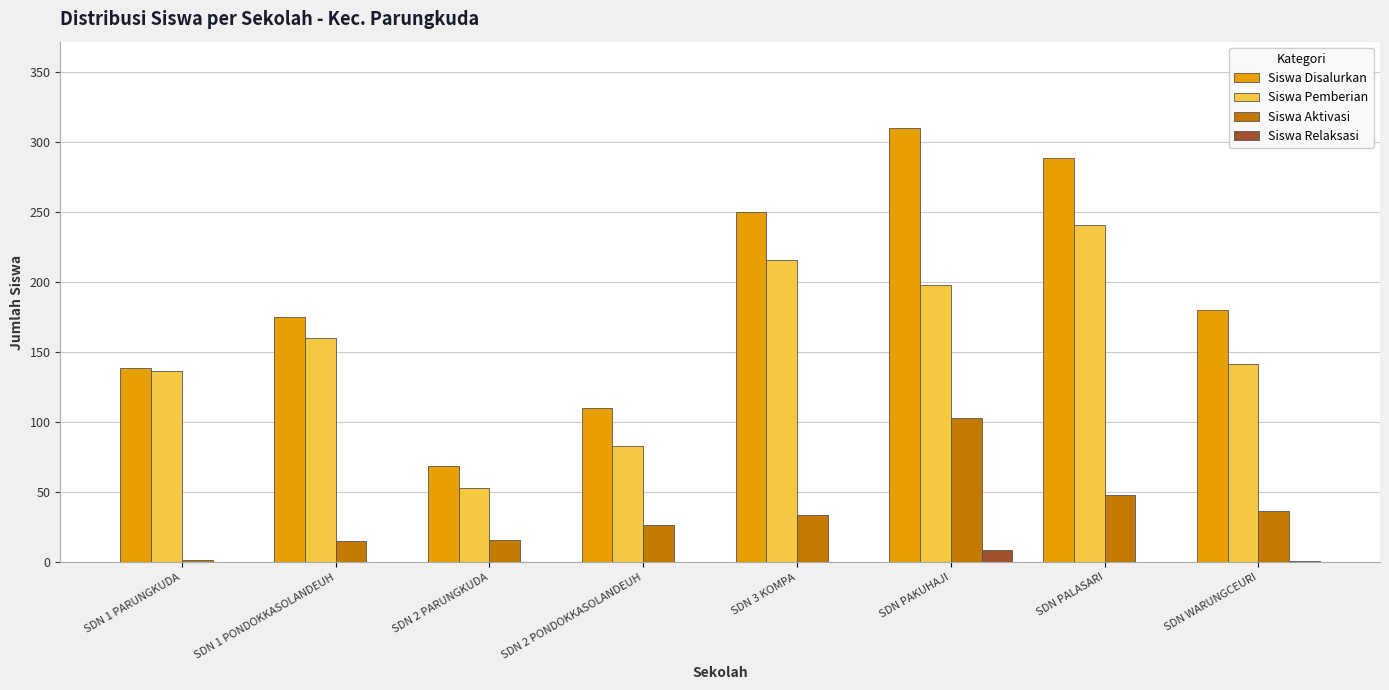

True or false: Siswa Disalurkan has a value of 310 at SDN PAKUHAJI.

True